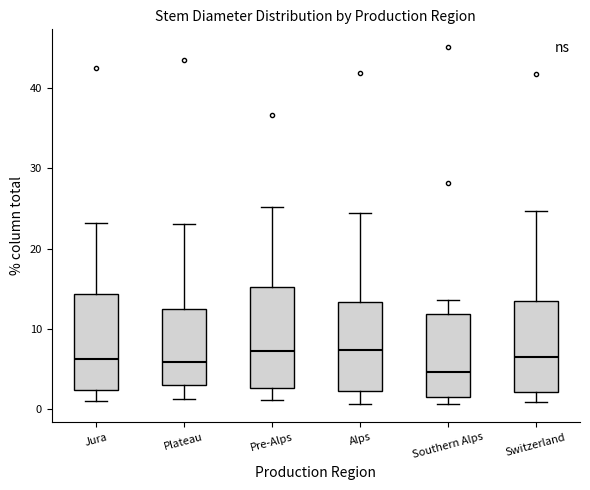

Reading left to right, transcribe this box plot: for each box, give where its median line is, the range the box spans, and where its two whiskers end, as read against the y-axis. The values are not printed on the chart, so give them approximately, as read against the axis.

Jura: median 6, box 2 to 14, whiskers 1 to 23
Plateau: median 6, box 3 to 13, whiskers 1 to 23
Pre-Alps: median 7, box 3 to 15, whiskers 1 to 25
Alps: median 7, box 2 to 13, whiskers 1 to 25
Southern Alps: median 5, box 2 to 12, whiskers 1 to 14
Switzerland: median 7, box 2 to 14, whiskers 1 to 25